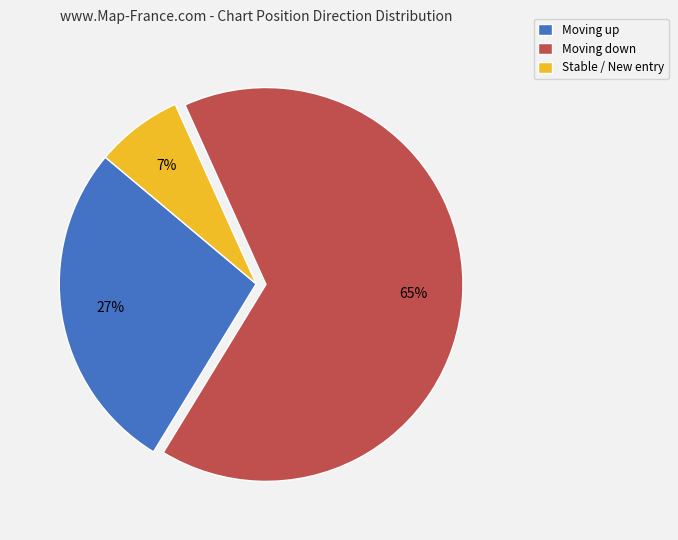

What is the majority slice?

Moving down